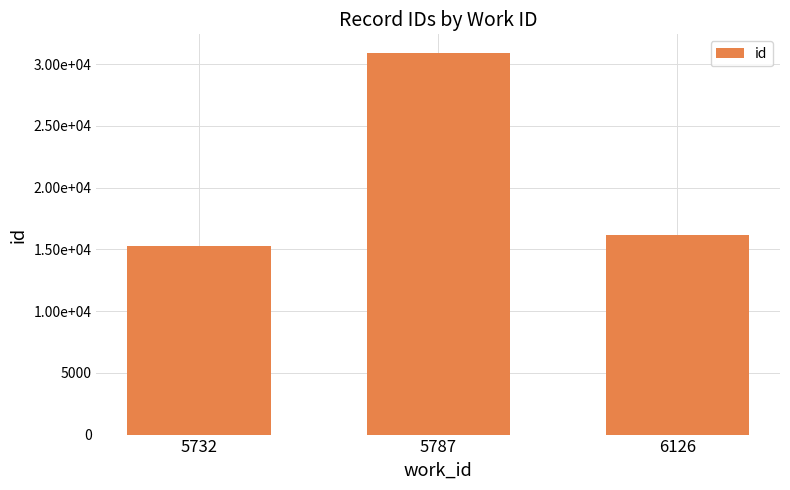

Rank the categories by value from highest to lowest.

5787, 6126, 5732